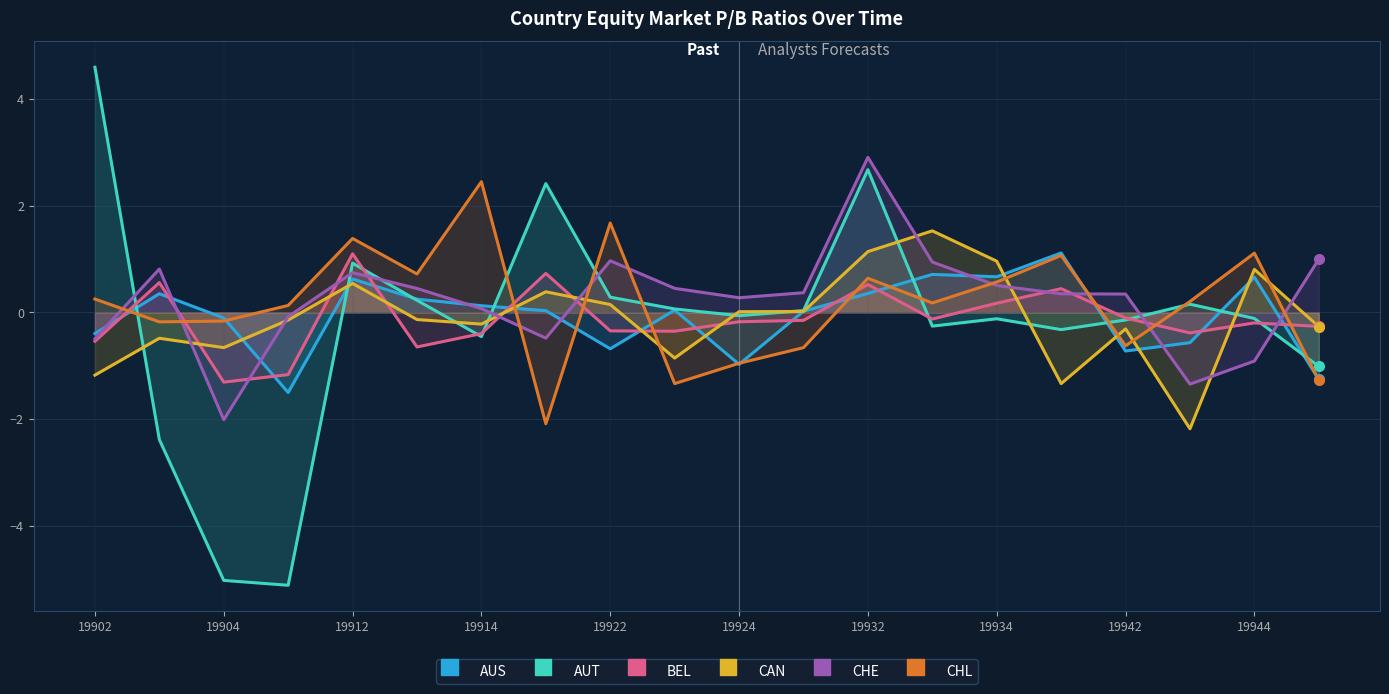

What is the smallest value displayed?

-5.1